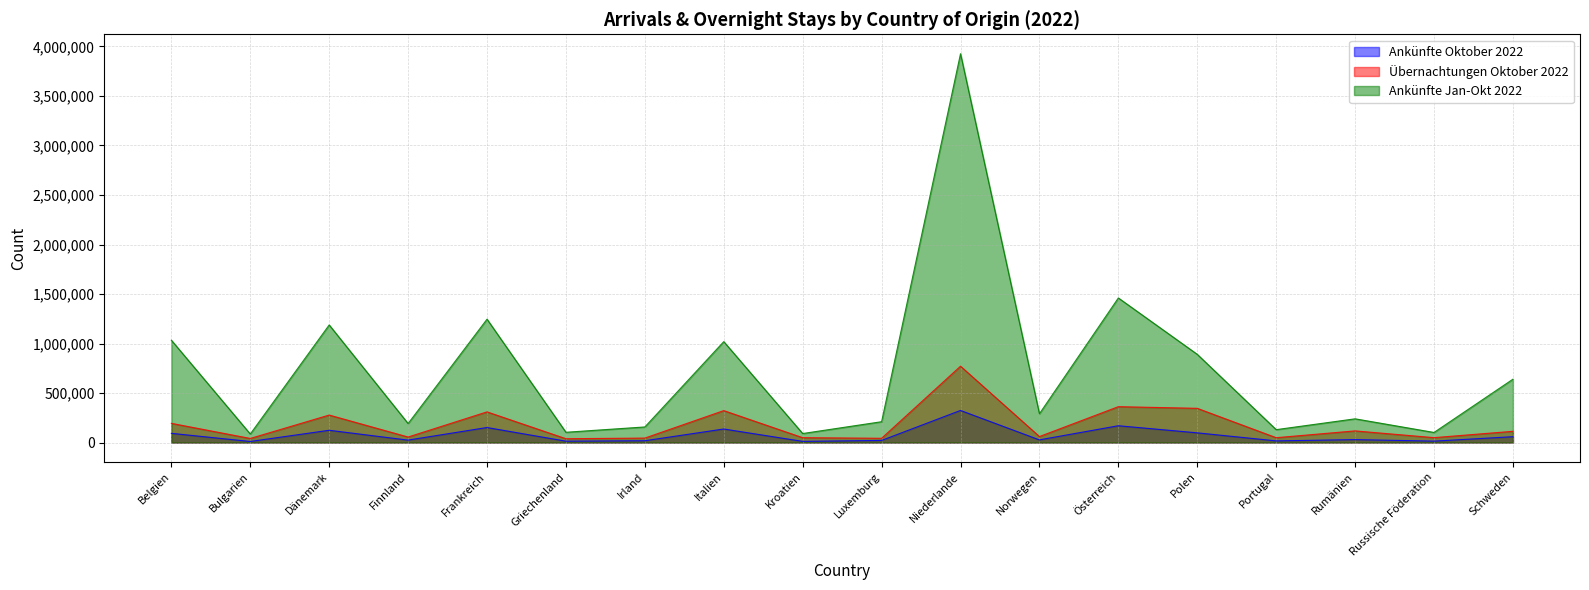

Is it true that Ankünfte Oktober 2022 equals 8737 at Irland?

False